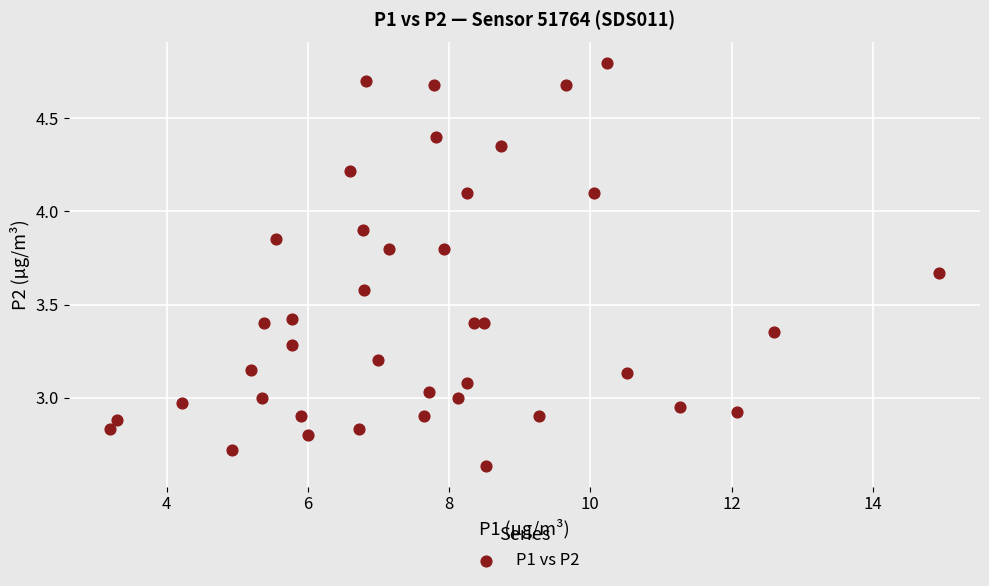

What is the range of Y values (max minus min)?

2.2